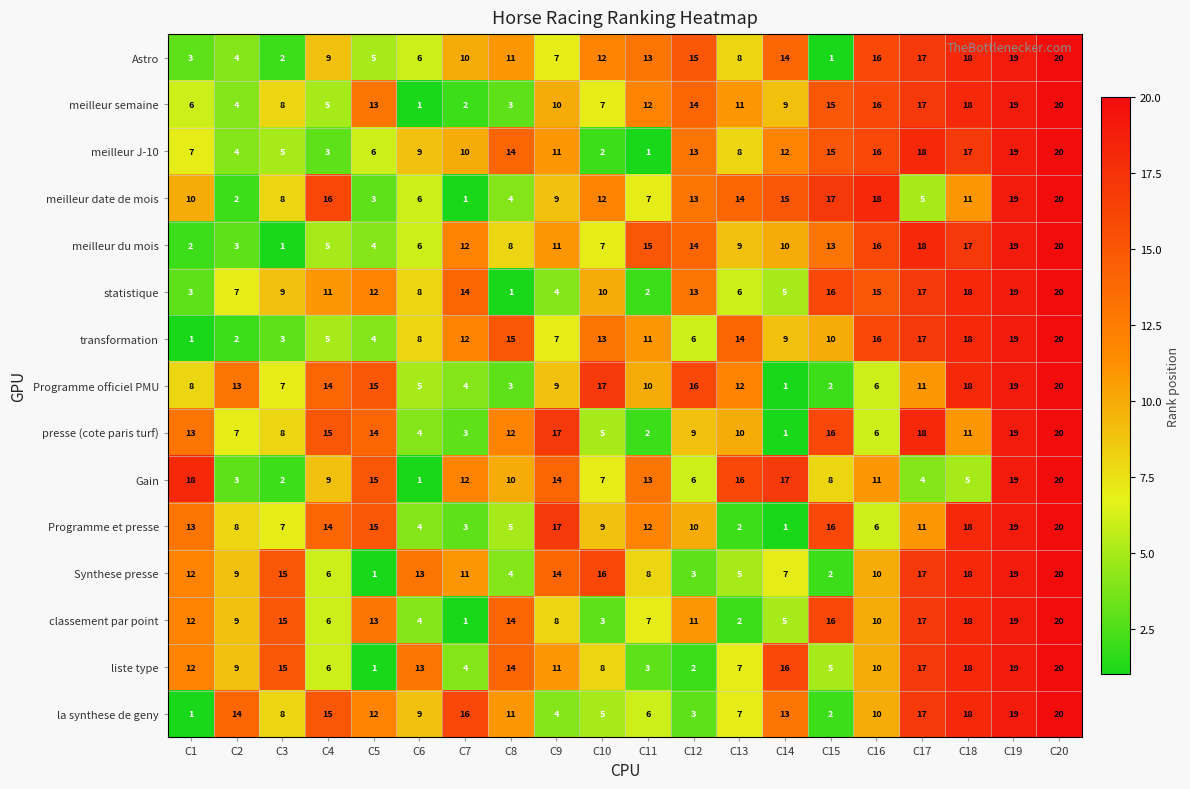

What is the difference between the highest and lowest values at C18?

13